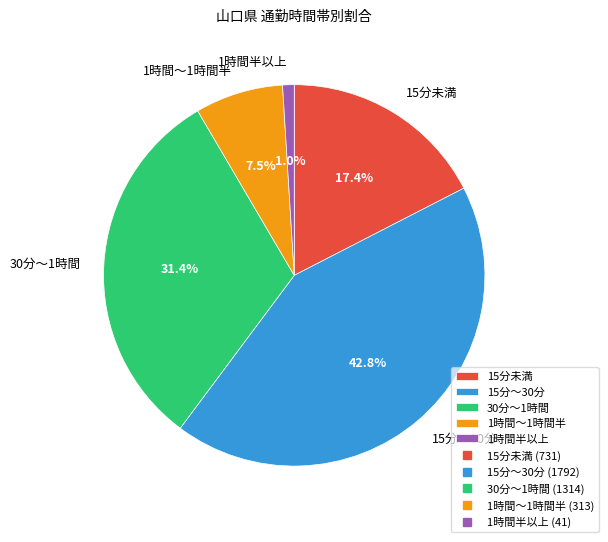

Rank the categories by value from lowest to highest.

1時間半以上, 1時間～1時間半, 15分未満, 30分～1時間, 15分～30分